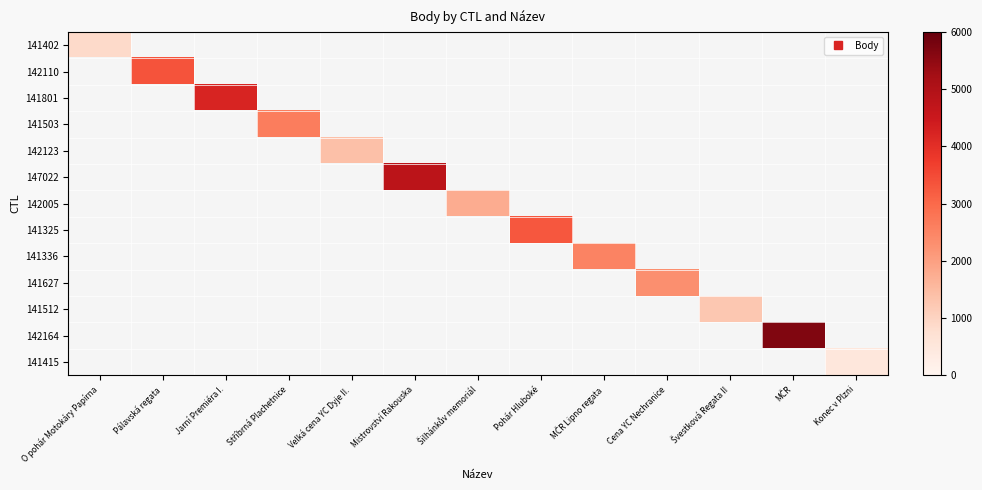

At which label does 142005 reach its minimum?

O pohár Motokáry Papírna